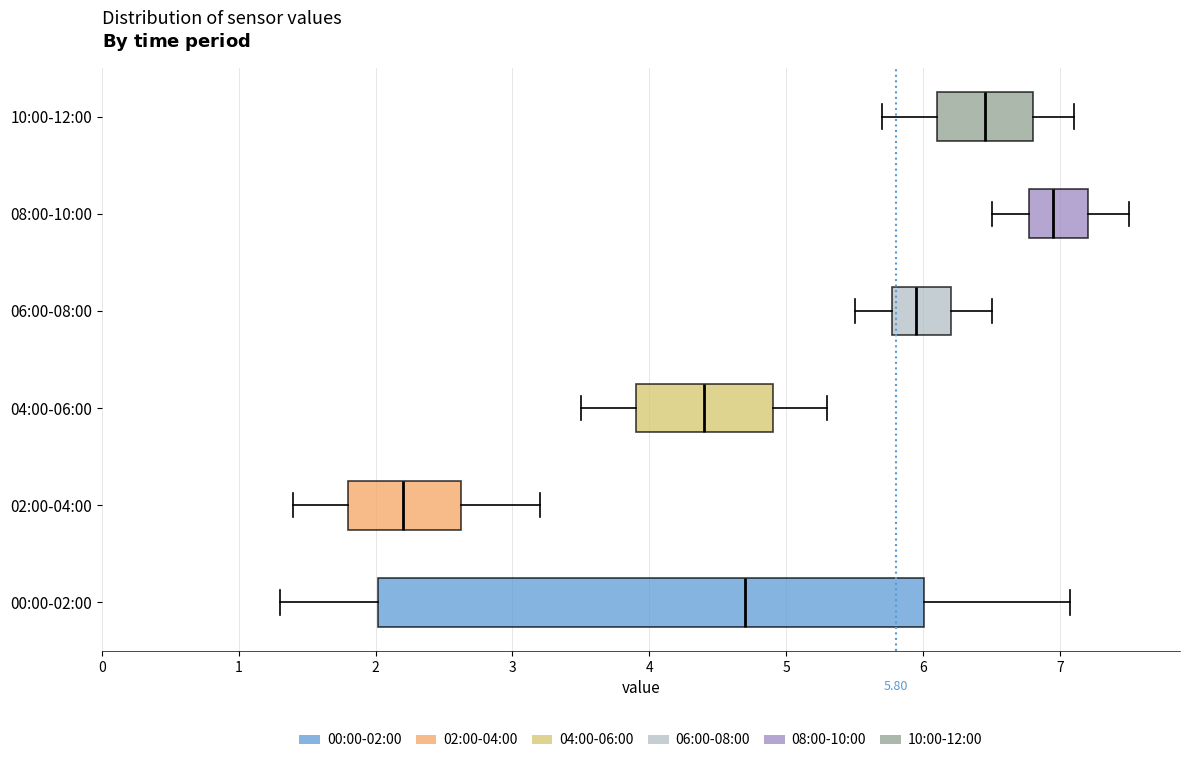

Which box's median line is the furthest to the left?

02:00-04:00